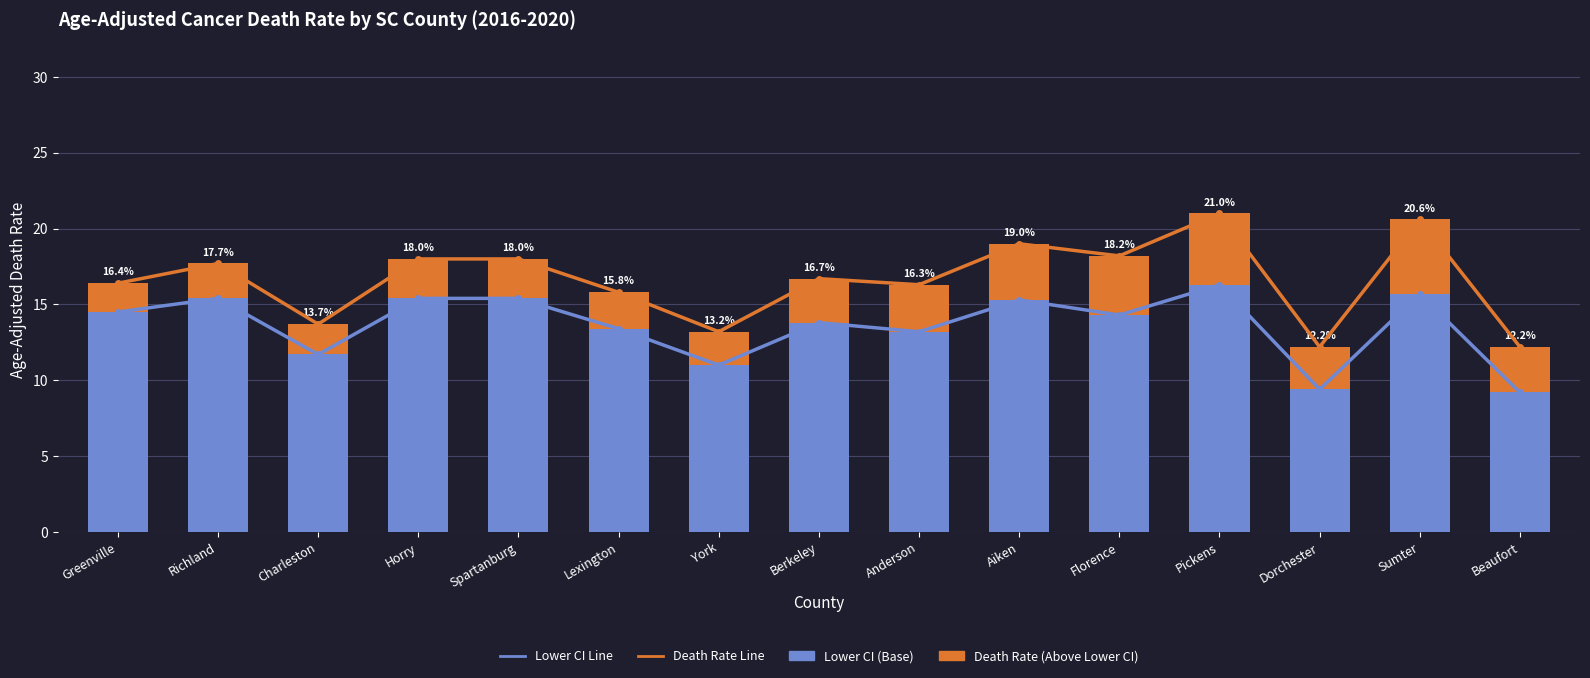

Where is Lower CI Trend Line nearest to the value 12?

Charleston